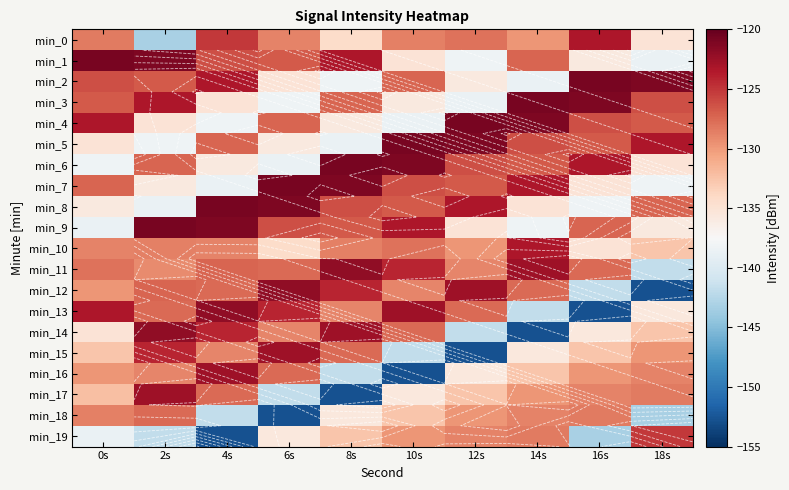

Which label corresponds to the largest value in the chart?

0s